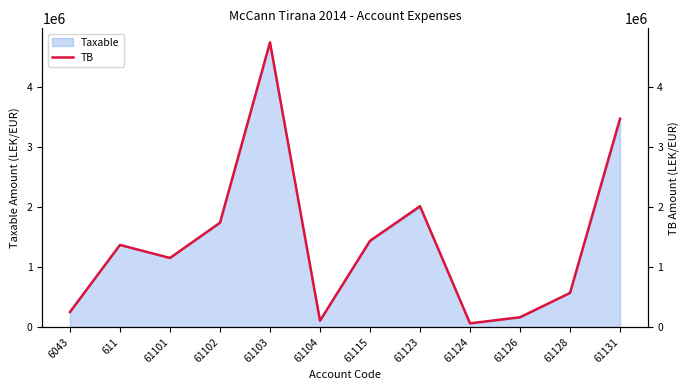

Read the value at 61123.

2010362.2